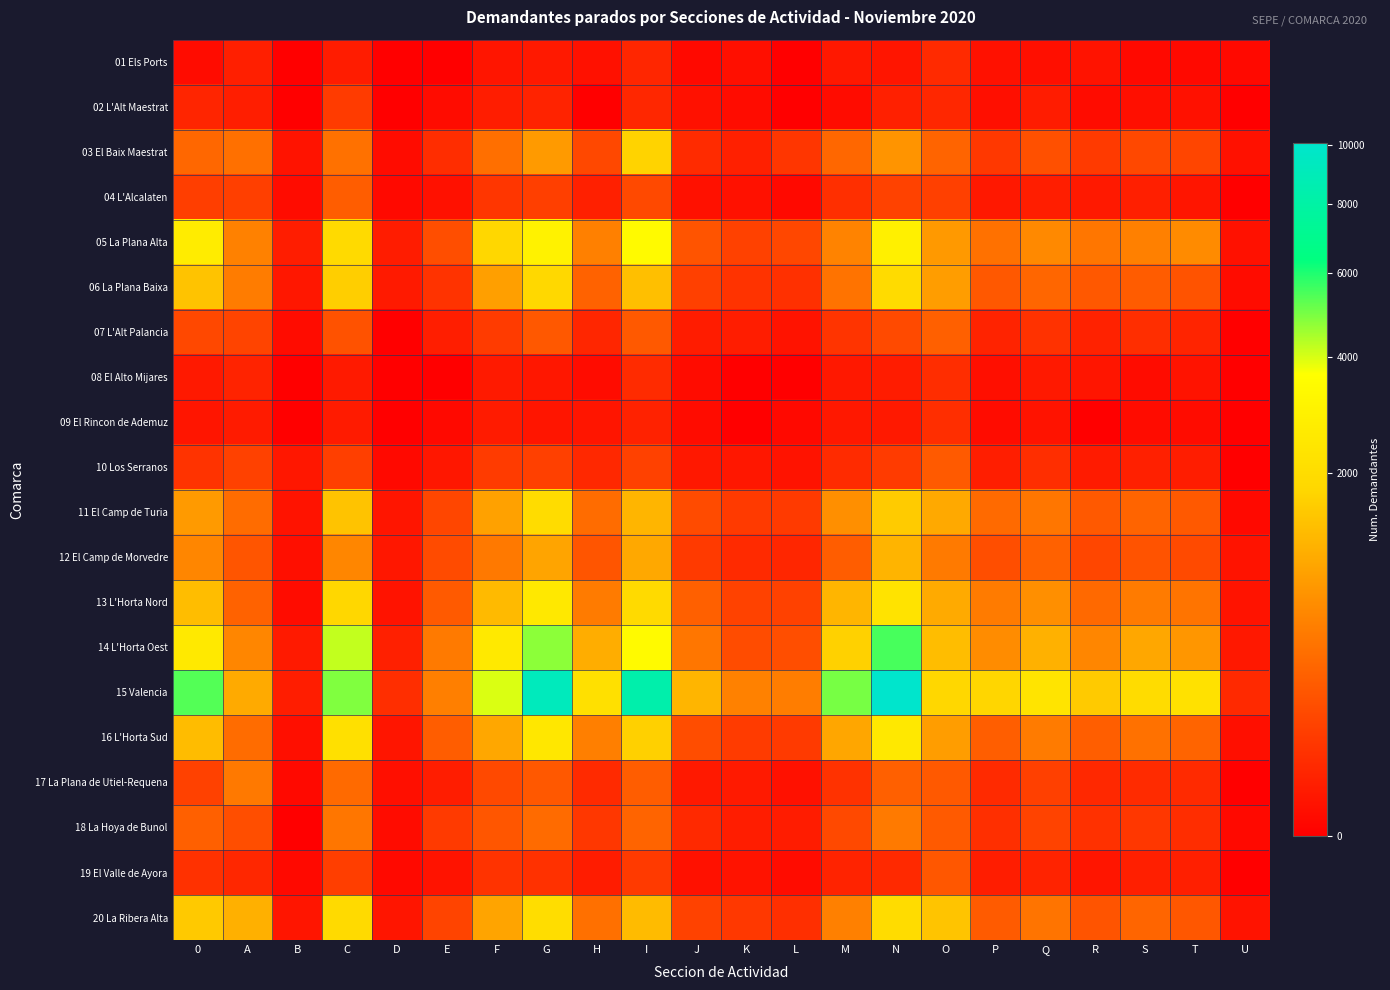

What is the total value across all series at G?

30592